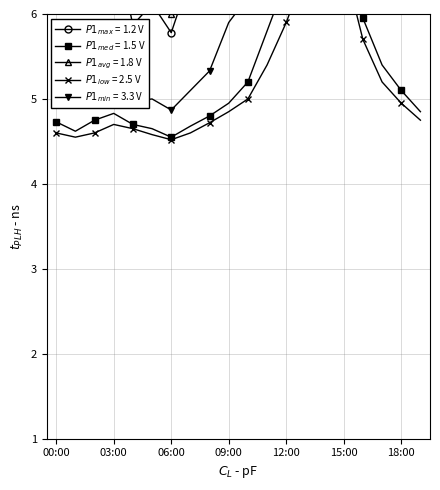

True or false: P2 and P1_min intersect in this chart.

False